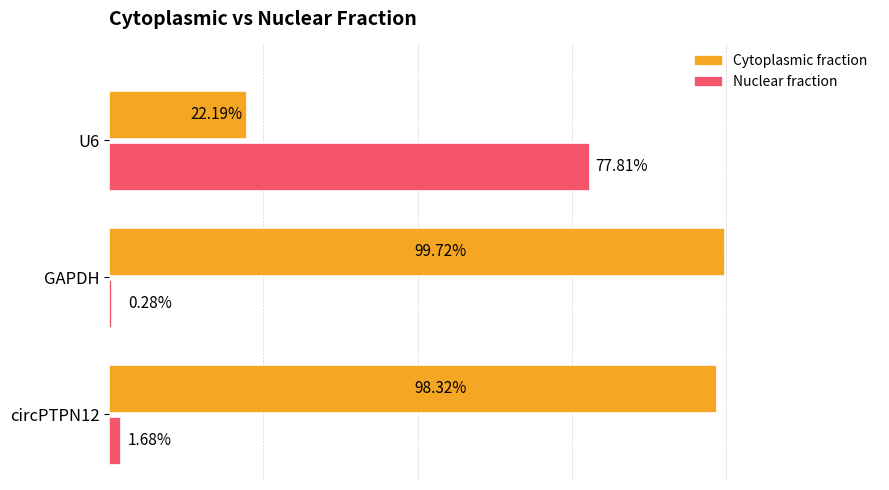

What are all the series names shown in the legend?

Cytoplasmic fraction, Nuclear fraction